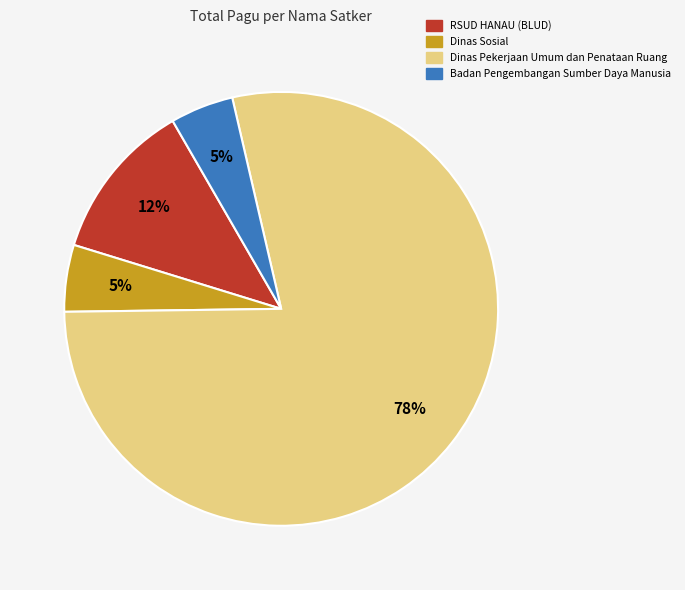

Does any single category account for the majority?

Yes